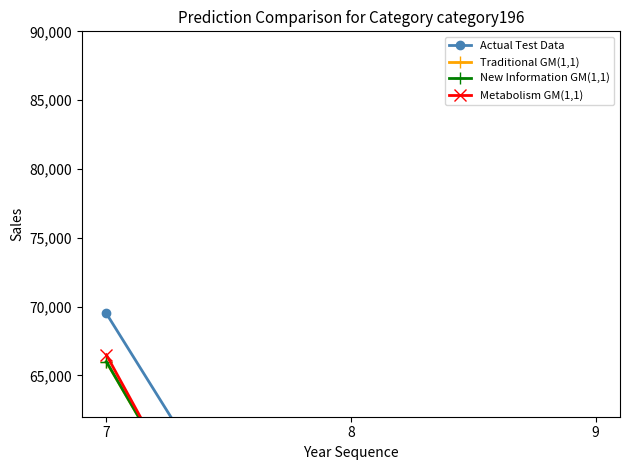

Which series changed the most between 7 and 8?

Metabolism GM(1,1)